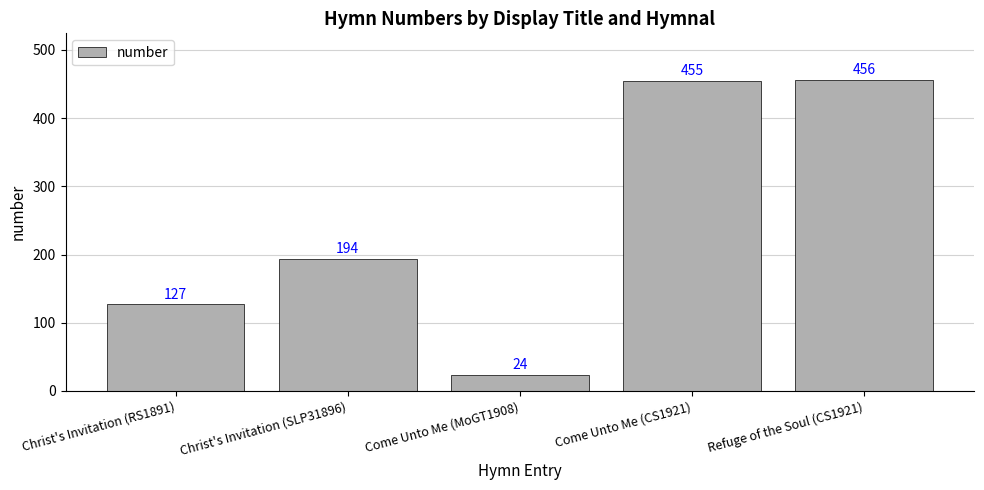

True or false: the data shows 456 at Refuge of the Soul (CS1921).

True